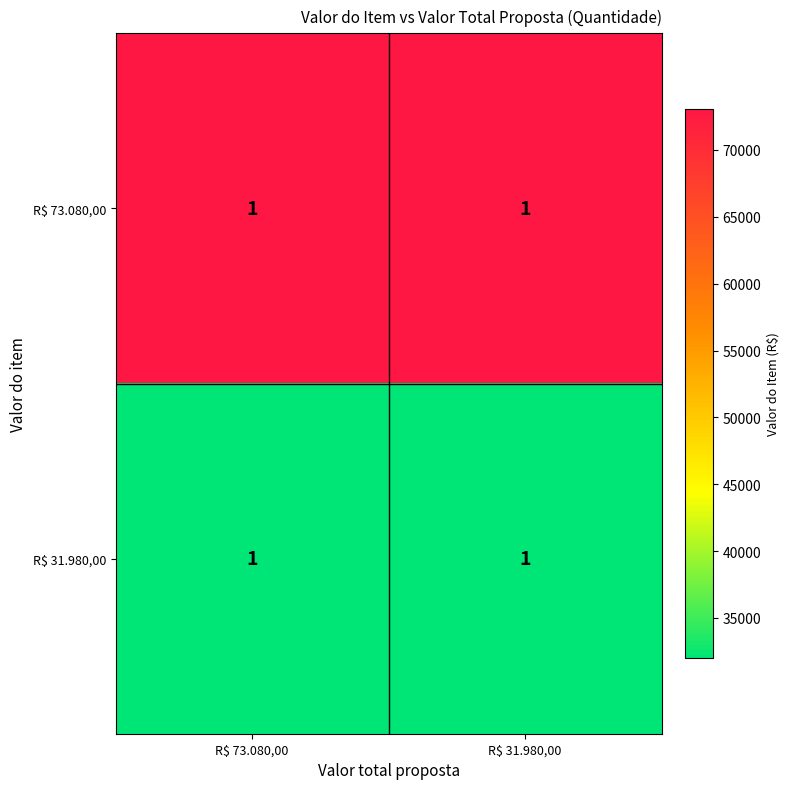

How many distinct data groups are displayed?

2